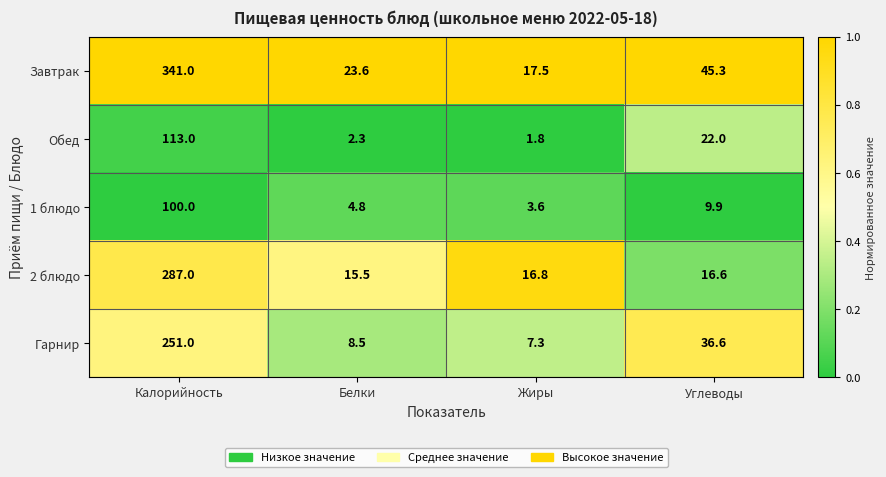

Between Белки and Углеводы, which series saw the biggest shift?

Гарнир